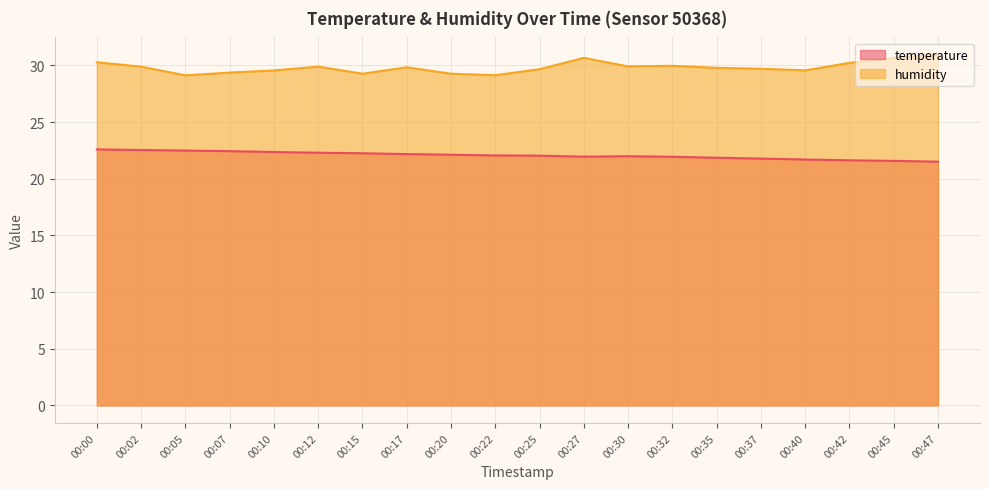

What is the maximum value shown in the chart?

30.9